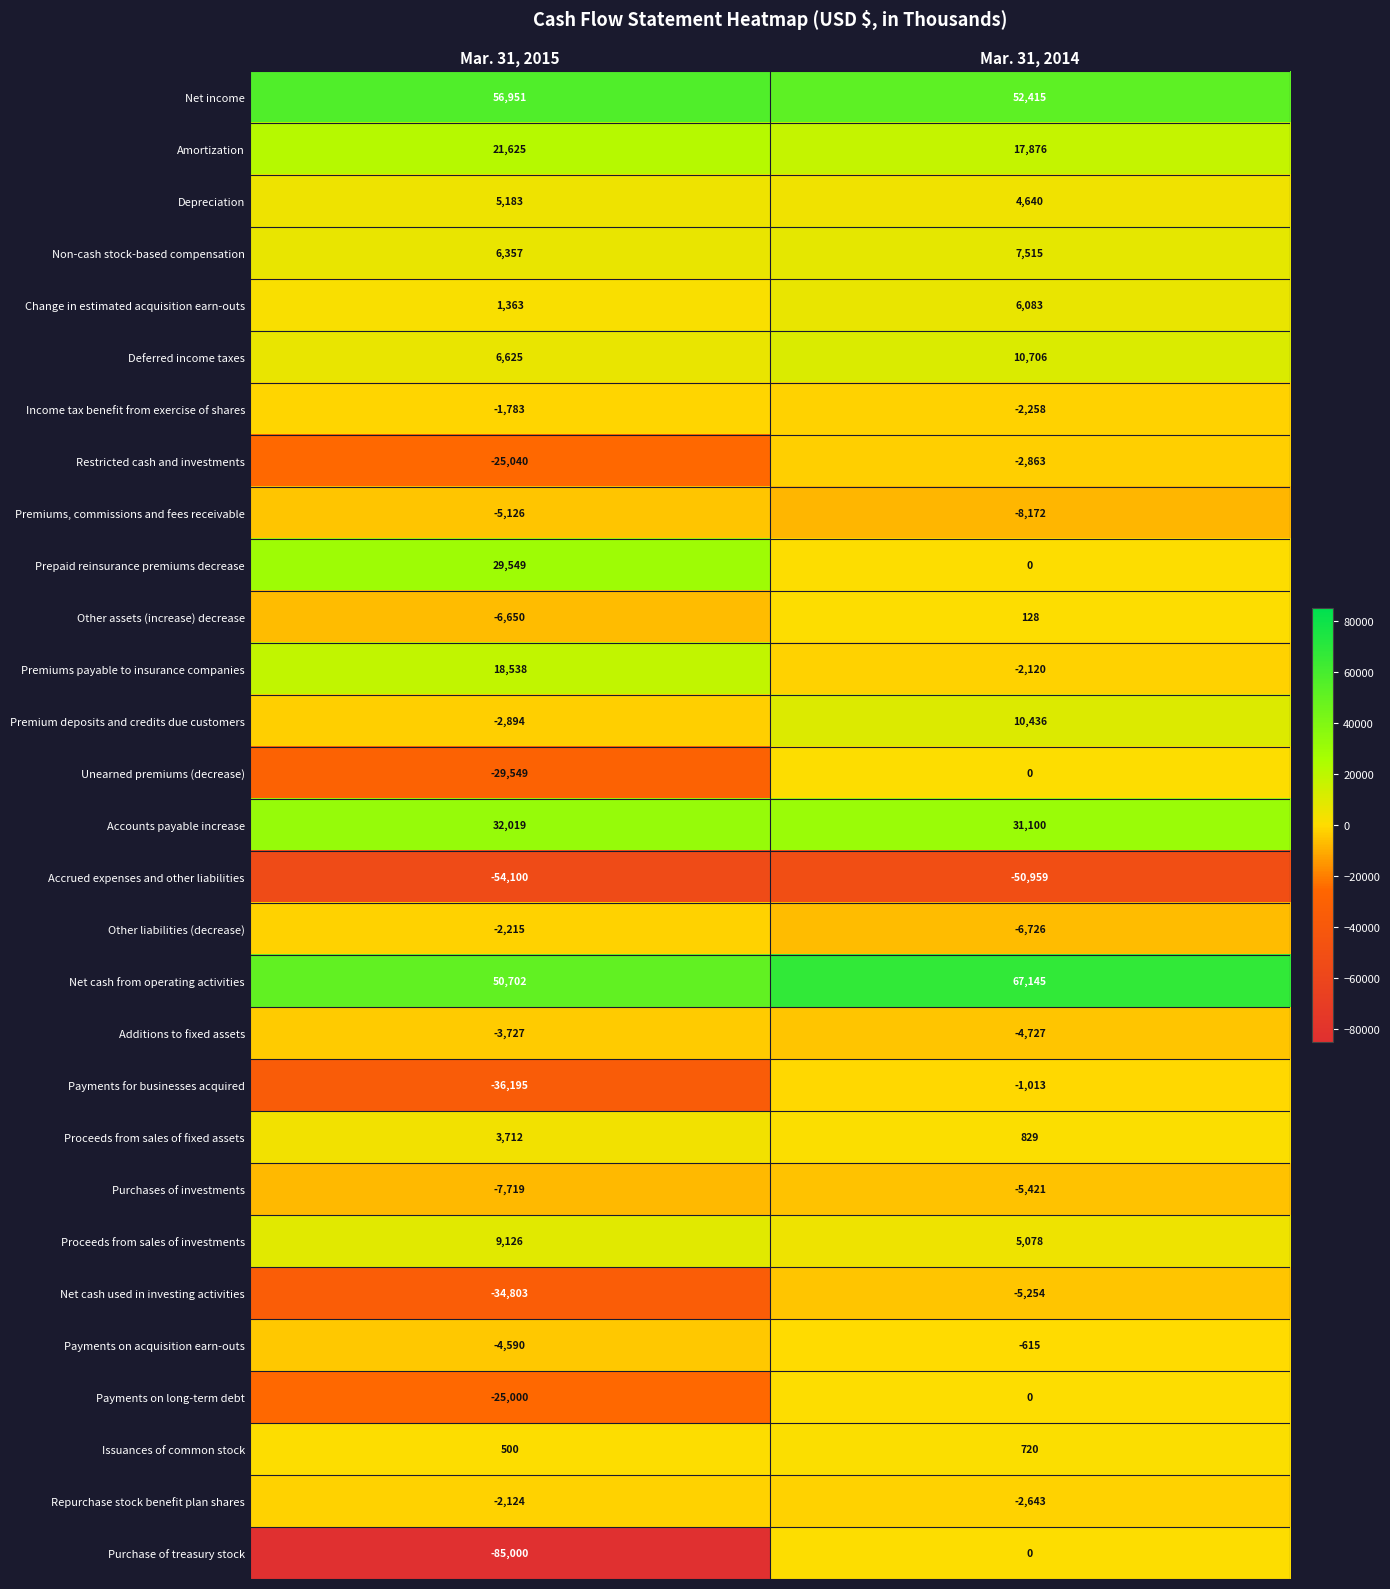

The value of Accounts payable increase at Mar. 31, 2014 is 31100. True or false?

True